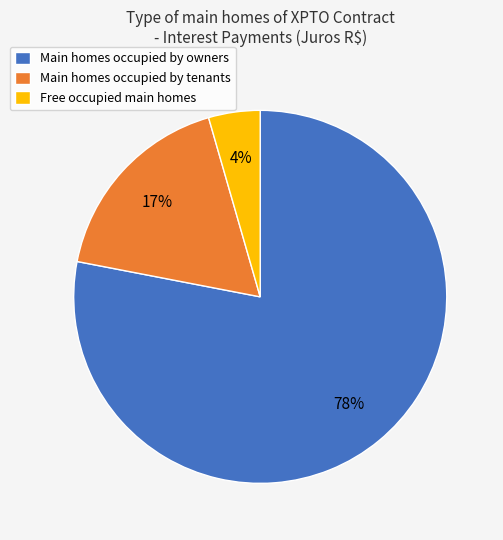

What percentage is the Free occupied main homes slice, to the nearest percent?

4%